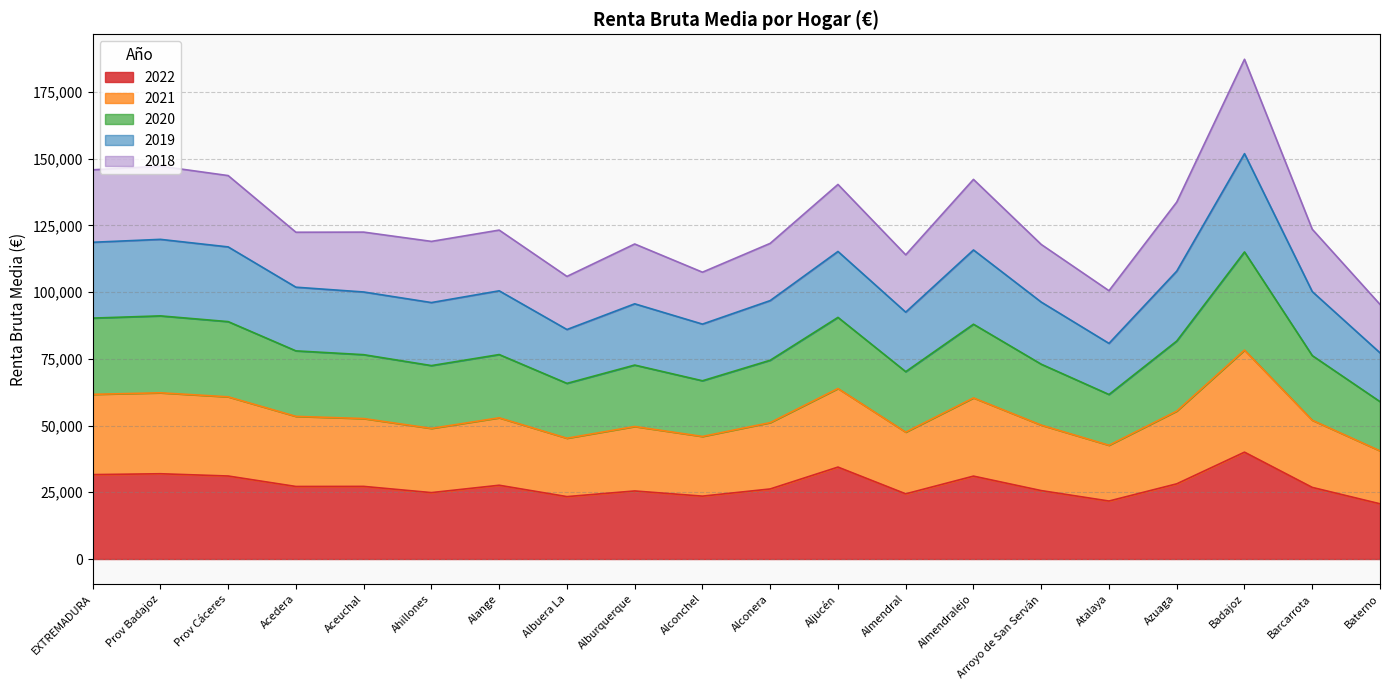

True or false: 2021 and 2022 intersect in this chart.

False